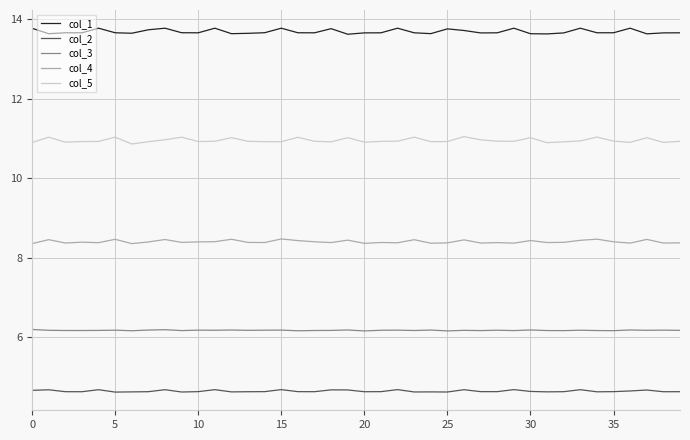

Rank the series by their average value, from highest to lowest.

col_1, col_5, col_4, col_3, col_2